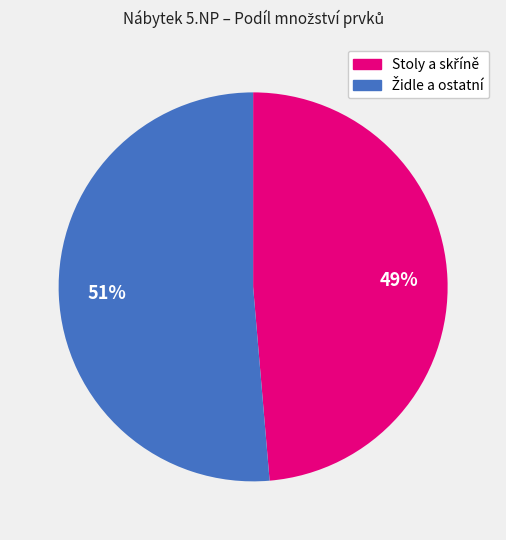

Is there a majority slice in this chart?

Yes